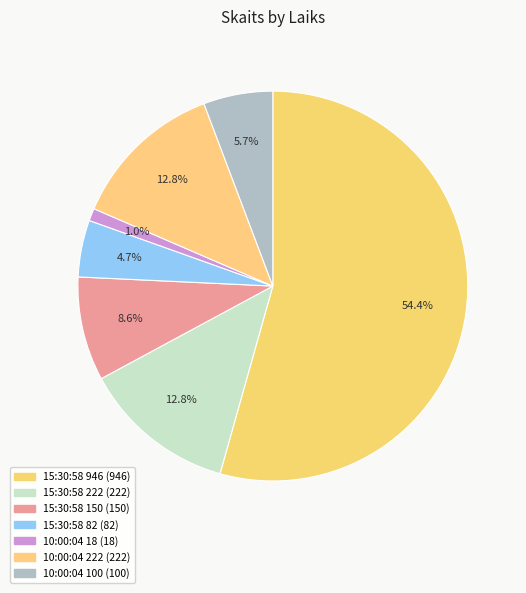

Which slice is the smallest?

10:00:04 18 (18)